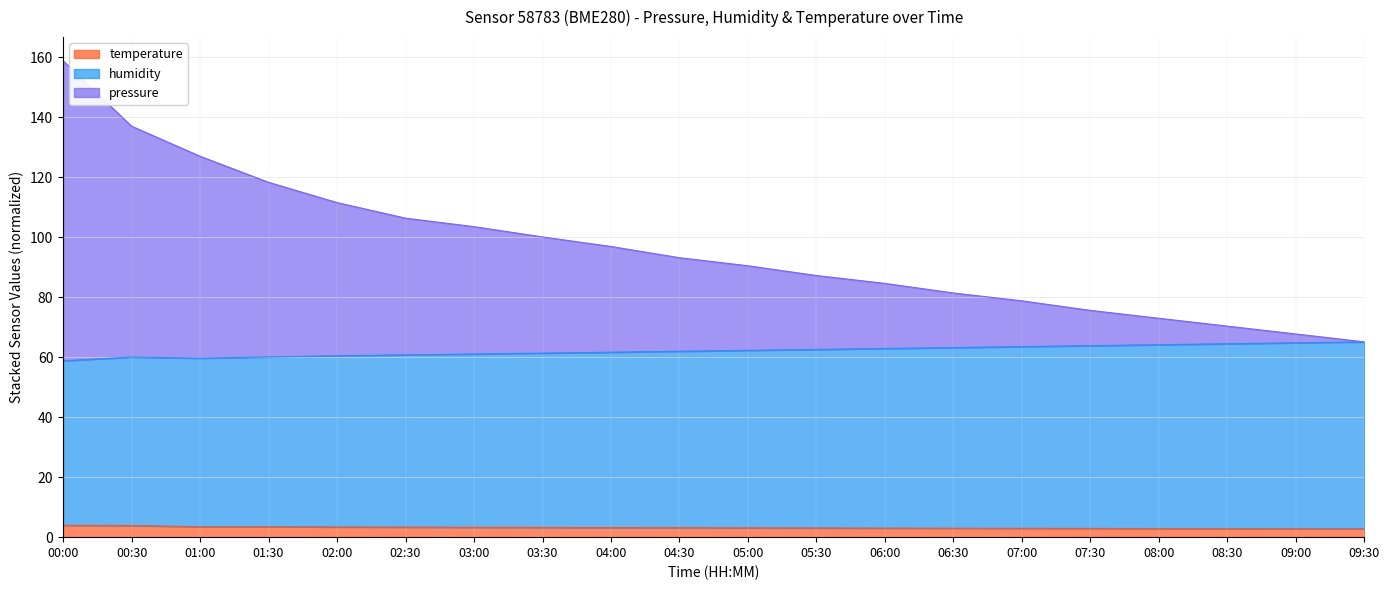

Which label corresponds to the largest value in the chart?

00:00